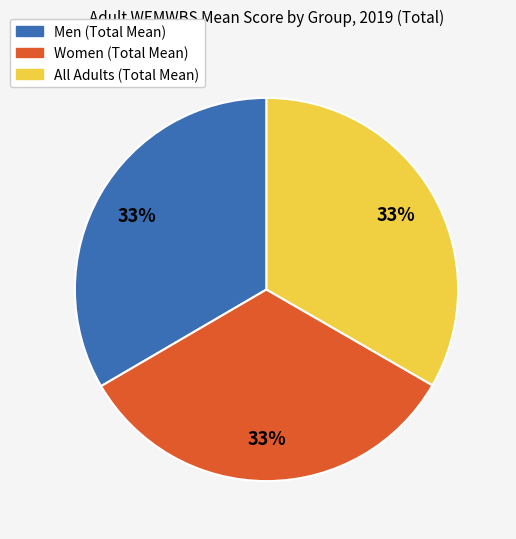

Does any single category account for the majority?

No